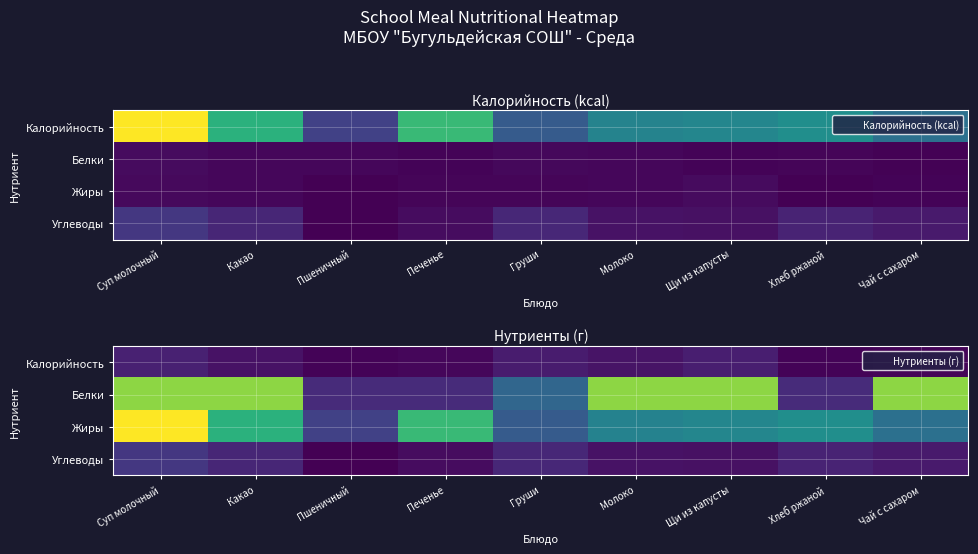

What is the difference between the maximum and minimum values in the Жиры series?

194